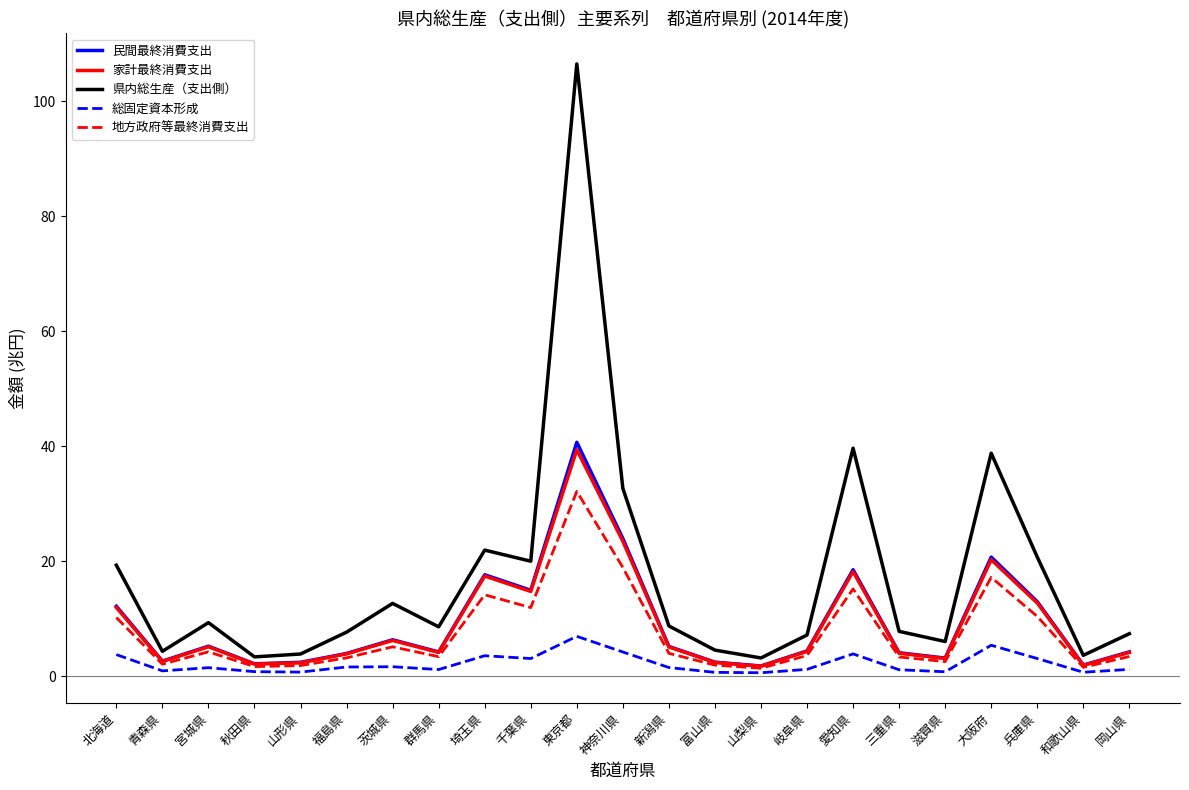

Where is the first local minimum for 民間最終消費支出?

青森県